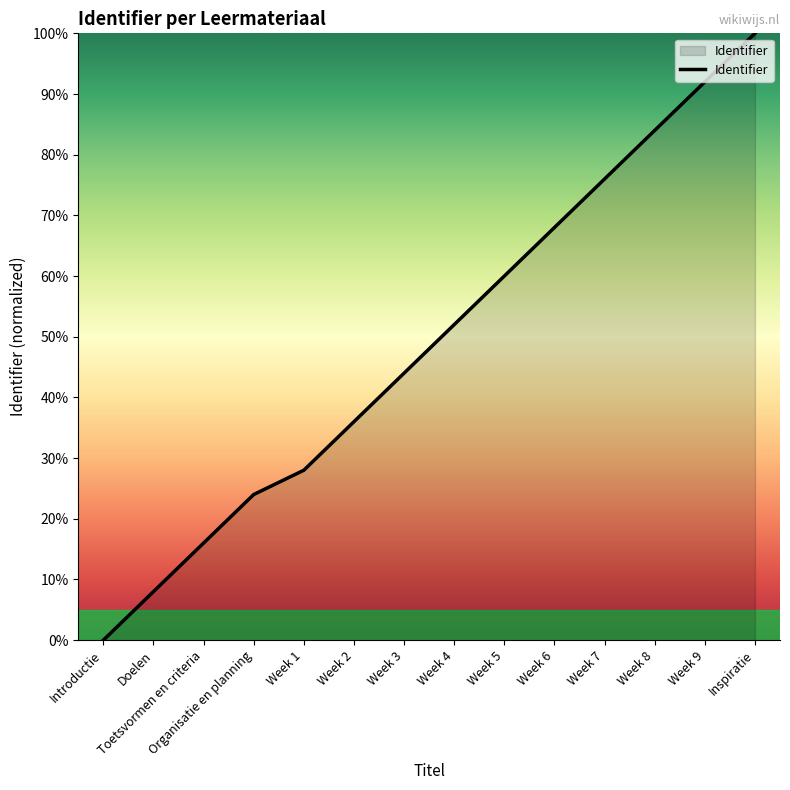

Where is the data nearest to the value 50?

Week 4